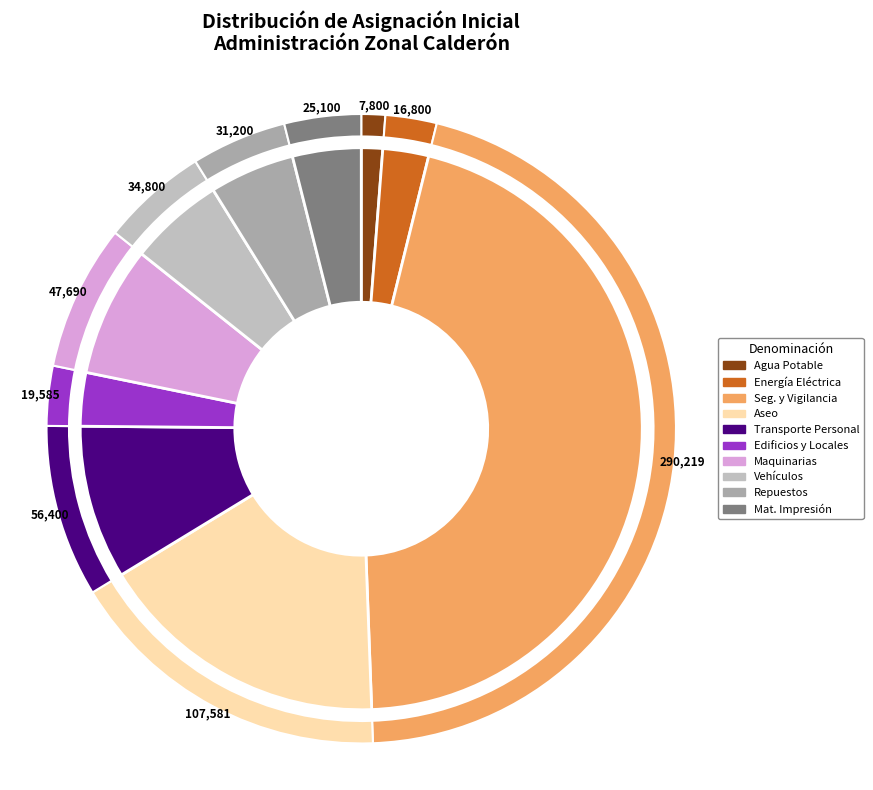

To the nearest percent, what is the average slice percentage?

10%